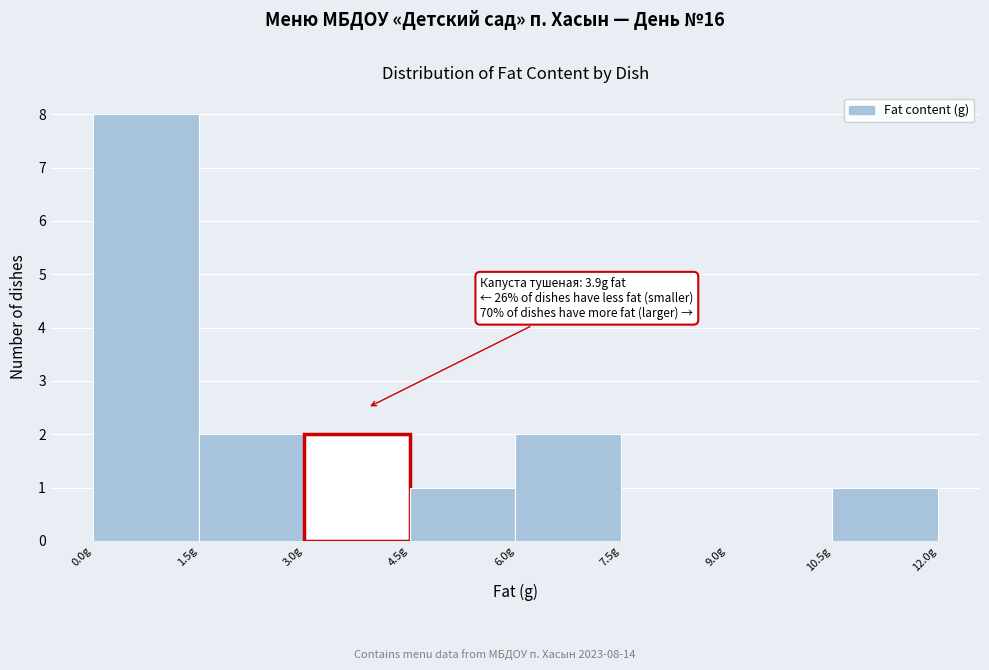

Over which range of the x-axis is the bar tallest?

0.0 to 1.5